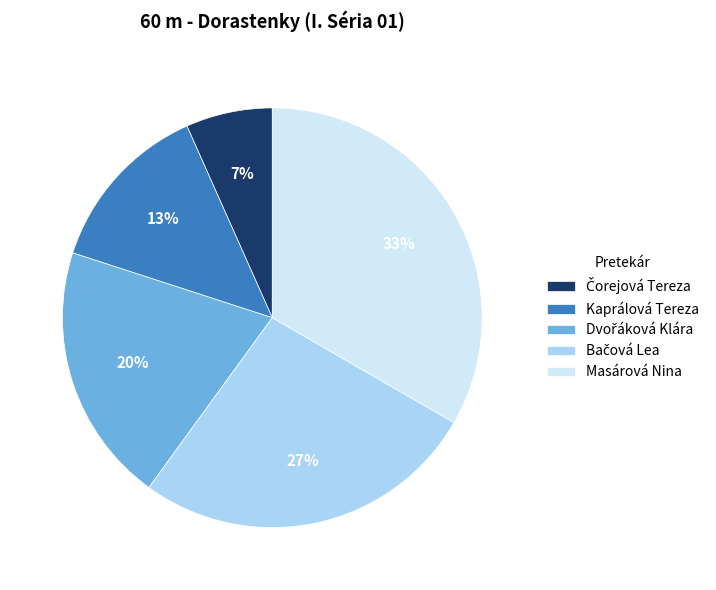

To the nearest percent, what is the average slice percentage?

20%